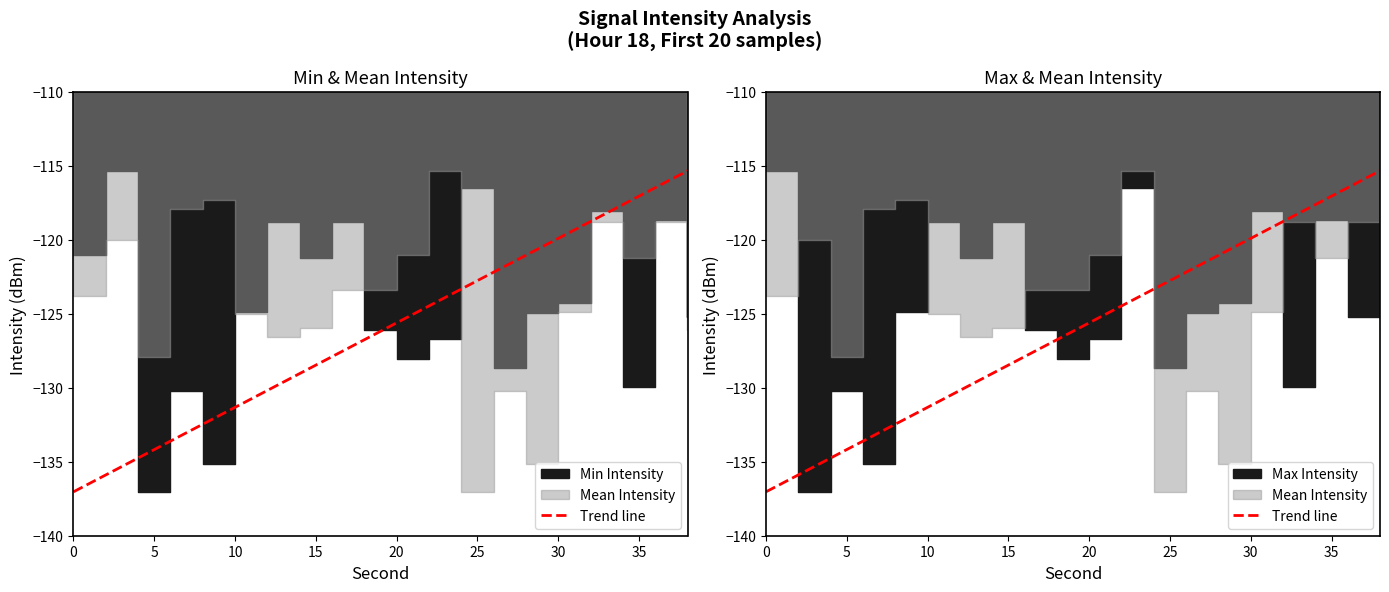

True or false: there are more than 1 points higher than both neighbors.

False